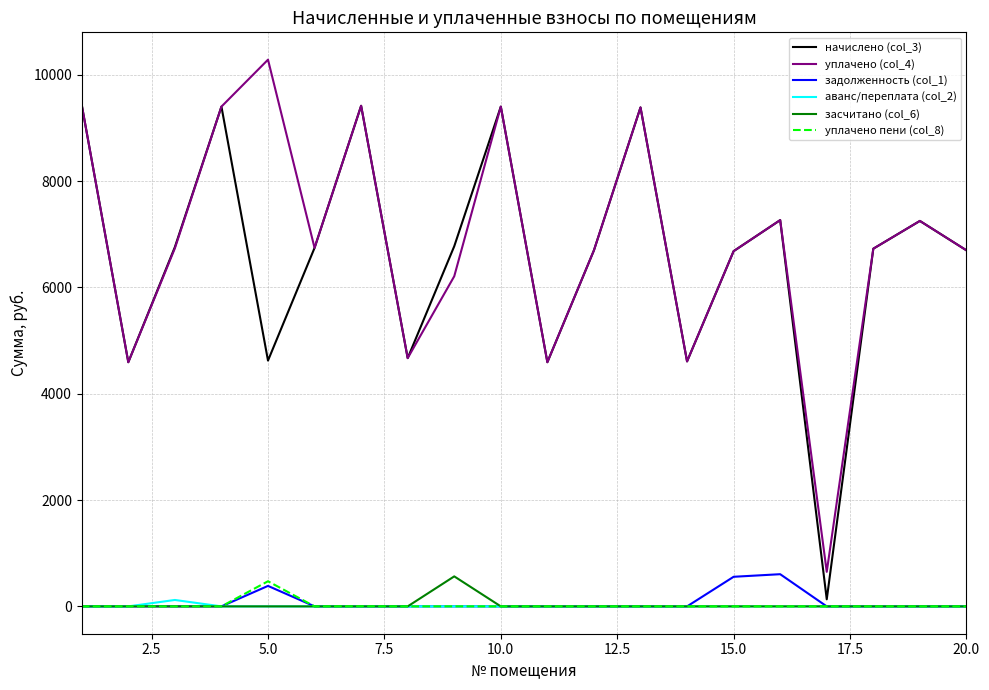

True or false: засчитано (col_6) and уплачено (col_4) intersect in this chart.

False